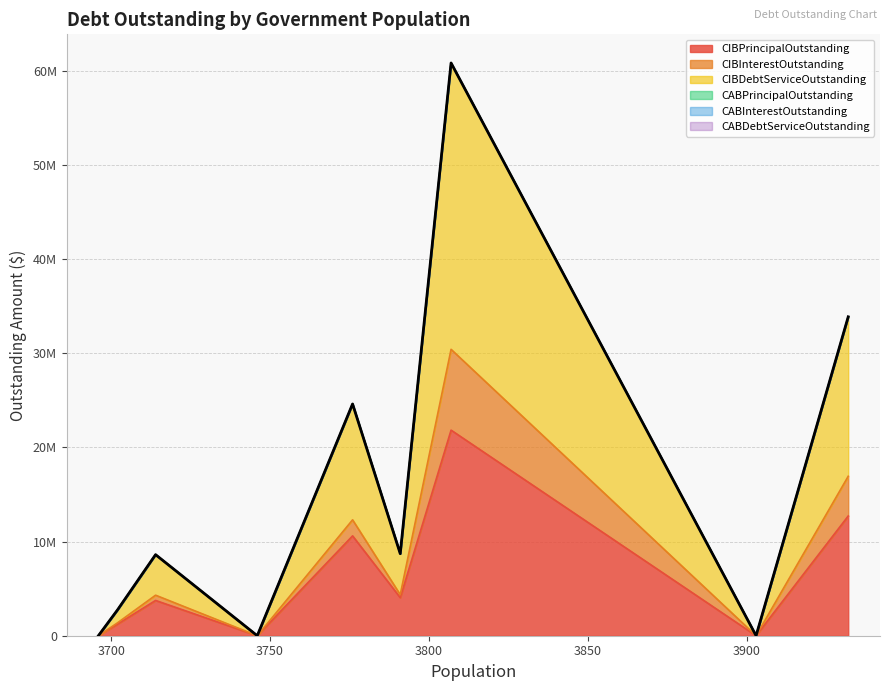

Does the chart have visible grid lines?

Yes